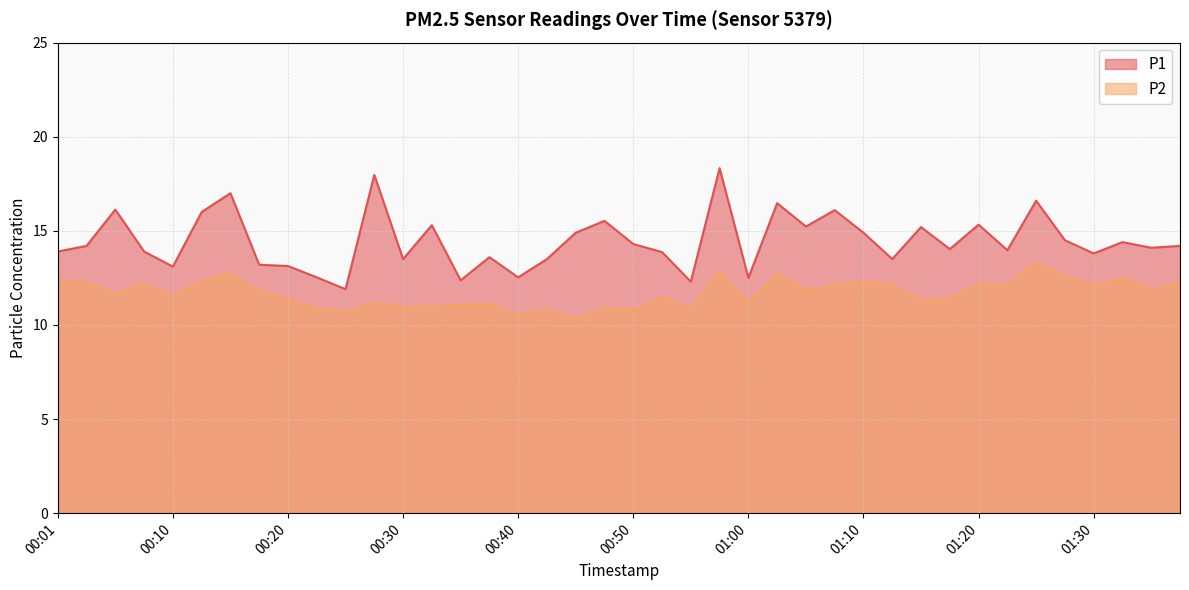

Reading left to right, extract all data points from this chart.

P1: 00:01=13.9	00:03=14.2	00:06=16.1	00:08=13.9	00:10=13.1	00:13=16.0	00:15=17.0	00:18=13.2	00:20=13.1	00:23=12.5	00:25=11.9	00:28=18.0	00:30=13.5	00:33=15.3	00:35=12.4	00:37=13.6	00:40=12.5	00:42=13.5	00:45=14.9	00:47=15.5	00:50=14.3	00:52=13.9	00:55=12.3	00:57=18.3	01:00=12.5	01:02=16.5	01:05=15.2	01:07=16.1	01:10=14.9	01:12=13.5	01:15=15.2	01:17=14.0	01:20=15.3	01:22=14.0	01:25=16.6	01:27=14.5	01:30=13.8	01:32=14.4	01:35=14.1	01:37=14.2
P2: 00:01=12.3	00:03=12.3	00:06=11.7	00:08=12.2	00:10=11.5	00:13=12.3	00:15=12.7	00:18=11.8	00:20=11.4	00:23=10.9	00:25=10.7	00:28=11.2	00:30=10.9	00:33=11.0	00:35=11.1	00:37=11.1	00:40=10.5	00:42=10.8	00:45=10.3	00:47=10.9	00:50=10.8	00:52=11.5	00:55=10.9	00:57=12.9	01:00=11.2	01:02=12.7	01:05=11.8	01:07=12.1	01:10=12.3	01:12=12.1	01:15=11.3	01:17=11.4	01:20=12.2	01:22=12.1	01:25=13.3	01:27=12.6	01:30=12.1	01:32=12.5	01:35=11.9	01:37=12.2